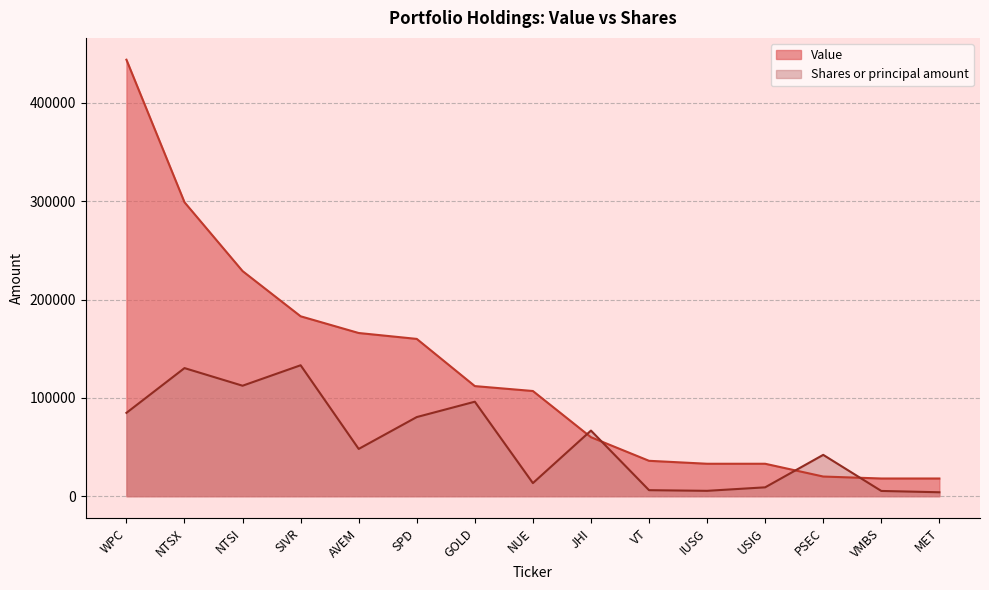

Reading left to right, extract all data points from this chart.

Value: 444000.0	299000.0	229000.0	183000.0	166000.0	160000.0	112000.0	107000.0	60000.0	36000.0	33000.0	33000.0	20000.0	18000.0	18000.0
Shares or principal amount: 84768.5	130309.6	112380.8	133200.0	48085.2	80492.8	96117.1	13320.0	66746.5	6127.2	5461.2	9017.6	42051.2	5341.3	3996.0